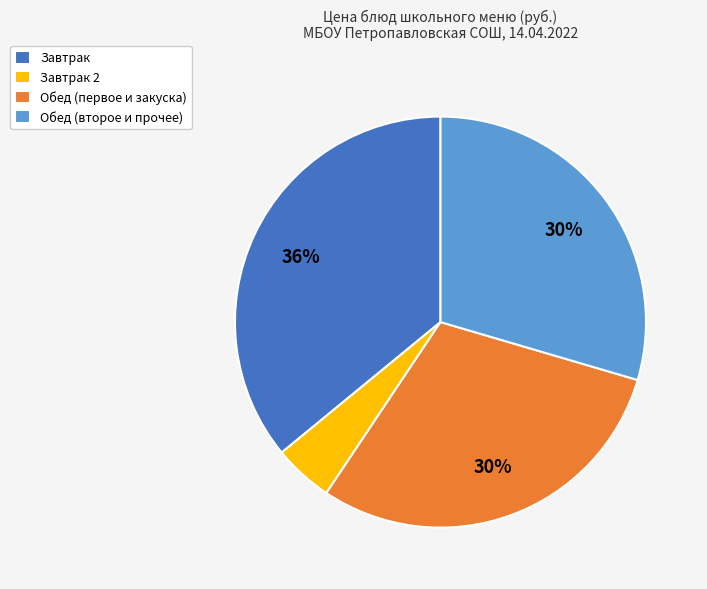

To the nearest percent, what is the average slice percentage?

25%